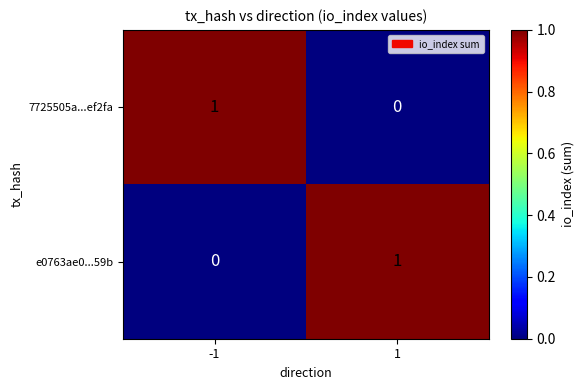

Rank the series at -1 from highest to lowest value.

7725505a...ef2fa, e0763ae0...59b